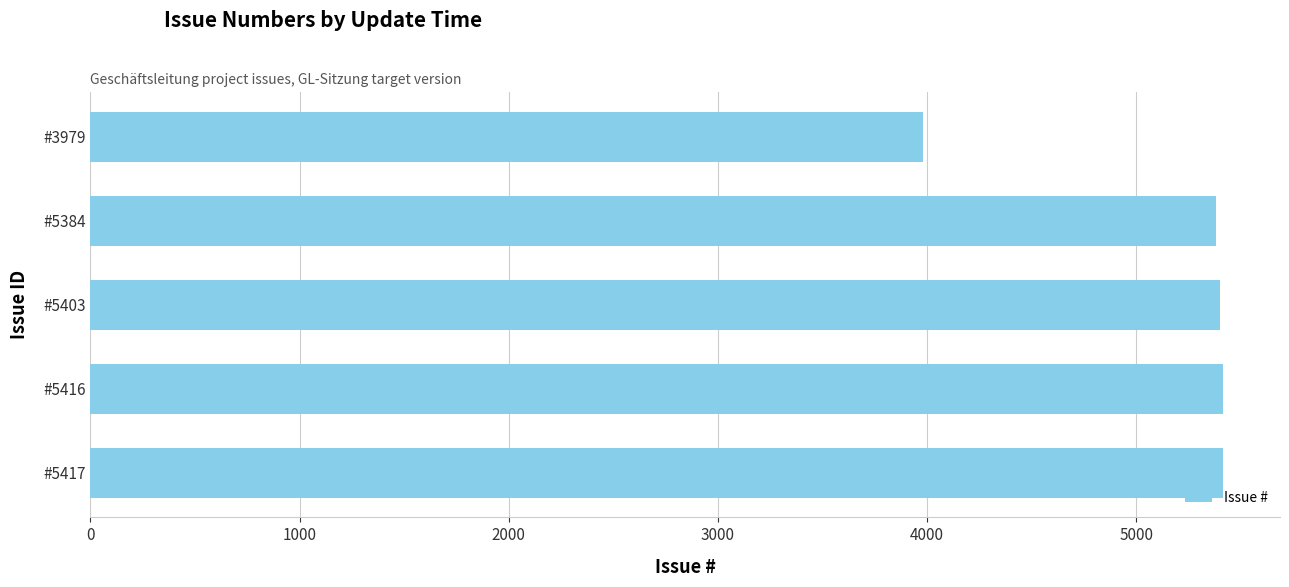

How many data points are less than 5403?

2